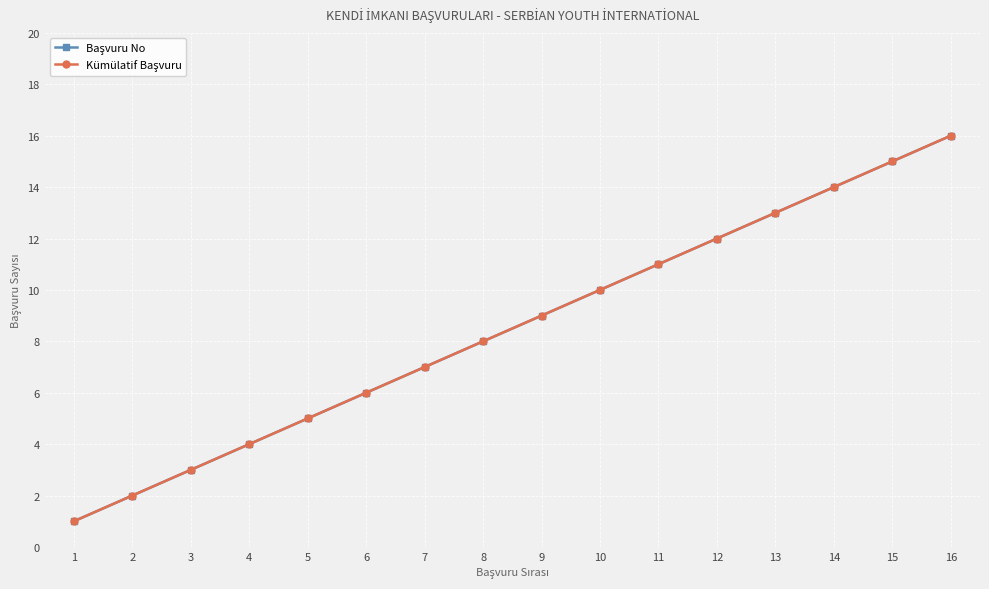

At how many categories does at least one series exceed 5?

11